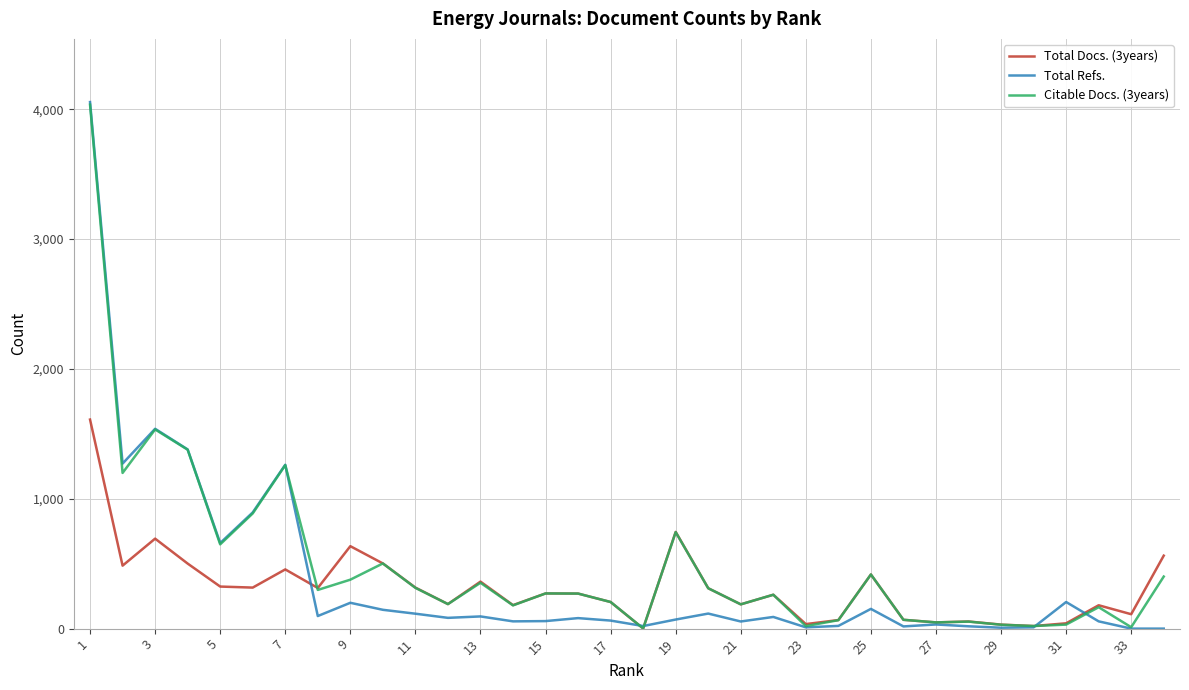

What is the maximum value shown in the chart?

4055